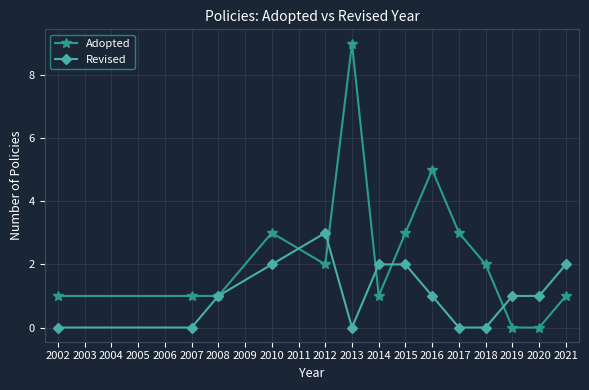

After their last crossing, which series has the higher values: Adopted or Revised?

Revised